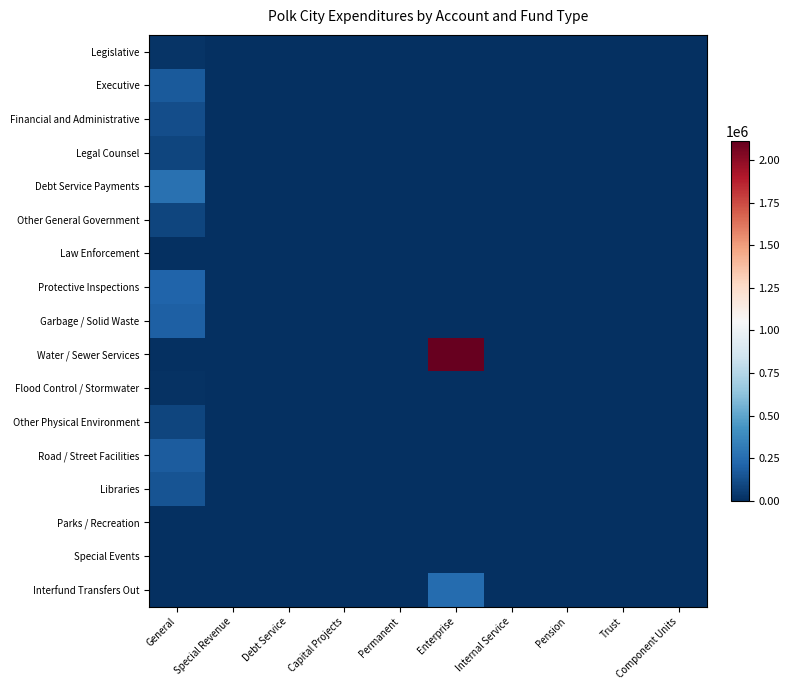

Reading right to left, extract all data points from this chart.

Legislative: Component Units=0	Trust=0	Pension=0	Internal Service=0	Enterprise=0	Permanent=0	Capital Projects=0	Debt Service=0	Special Revenue=0	General=22511
Executive: Component Units=0	Trust=0	Pension=0	Internal Service=0	Enterprise=0	Permanent=0	Capital Projects=0	Debt Service=0	Special Revenue=0	General=169560
Financial and Administrative: Component Units=0	Trust=0	Pension=0	Internal Service=0	Enterprise=0	Permanent=0	Capital Projects=0	Debt Service=0	Special Revenue=0	General=121150
Legal Counsel: Component Units=0	Trust=0	Pension=0	Internal Service=0	Enterprise=0	Permanent=0	Capital Projects=0	Debt Service=0	Special Revenue=0	General=85448
Debt Service Payments: Component Units=0	Trust=0	Pension=0	Internal Service=0	Enterprise=0	Permanent=0	Capital Projects=0	Debt Service=0	Special Revenue=0	General=269976
Other General Government: Component Units=0	Trust=0	Pension=0	Internal Service=0	Enterprise=0	Permanent=0	Capital Projects=0	Debt Service=0	Special Revenue=0	General=82802
Law Enforcement: Component Units=0	Trust=0	Pension=0	Internal Service=0	Enterprise=0	Permanent=0	Capital Projects=0	Debt Service=0	Special Revenue=0	General=5819
Protective Inspections: Component Units=0	Trust=0	Pension=0	Internal Service=0	Enterprise=0	Permanent=0	Capital Projects=0	Debt Service=0	Special Revenue=0	General=211726
Garbage / Solid Waste: Component Units=0	Trust=0	Pension=0	Internal Service=0	Enterprise=0	Permanent=0	Capital Projects=0	Debt Service=0	Special Revenue=0	General=191009
Water / Sewer Services: Component Units=0	Trust=0	Pension=0	Internal Service=0	Enterprise=2114957	Permanent=0	Capital Projects=0	Debt Service=0	Special Revenue=0	General=0
Flood Control / Stormwater: Component Units=0	Trust=0	Pension=0	Internal Service=0	Enterprise=0	Permanent=0	Capital Projects=0	Debt Service=0	Special Revenue=0	General=8549
Other Physical Environment: Component Units=0	Trust=0	Pension=0	Internal Service=0	Enterprise=0	Permanent=0	Capital Projects=0	Debt Service=0	Special Revenue=0	General=88427
Road / Street Facilities: Component Units=0	Trust=0	Pension=0	Internal Service=0	Enterprise=0	Permanent=0	Capital Projects=0	Debt Service=0	Special Revenue=0	General=177393
Libraries: Component Units=0	Trust=0	Pension=0	Internal Service=0	Enterprise=0	Permanent=0	Capital Projects=0	Debt Service=0	Special Revenue=0	General=145078
Parks / Recreation: Component Units=0	Trust=0	Pension=0	Internal Service=0	Enterprise=0	Permanent=0	Capital Projects=0	Debt Service=0	Special Revenue=0	General=4976
Special Events: Component Units=0	Trust=0	Pension=0	Internal Service=0	Enterprise=0	Permanent=0	Capital Projects=0	Debt Service=0	Special Revenue=0	General=5882
Interfund Transfers Out: Component Units=0	Trust=0	Pension=0	Internal Service=0	Enterprise=242950	Permanent=0	Capital Projects=0	Debt Service=0	Special Revenue=0	General=0